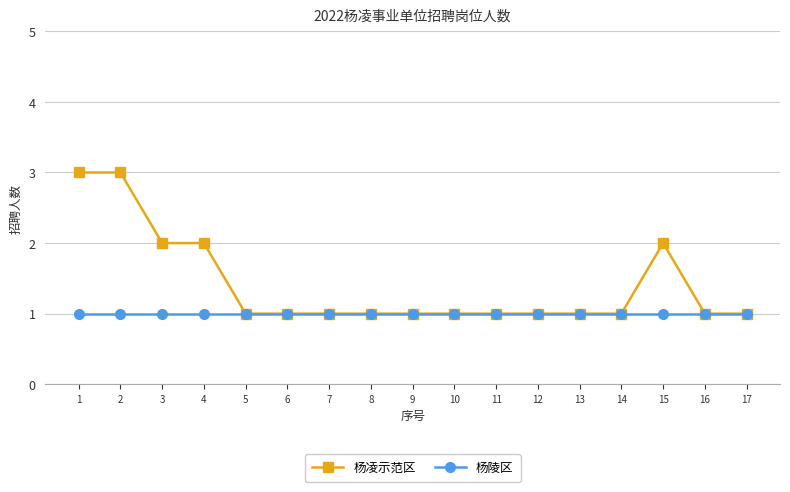

What is the maximum value shown in the chart?

3